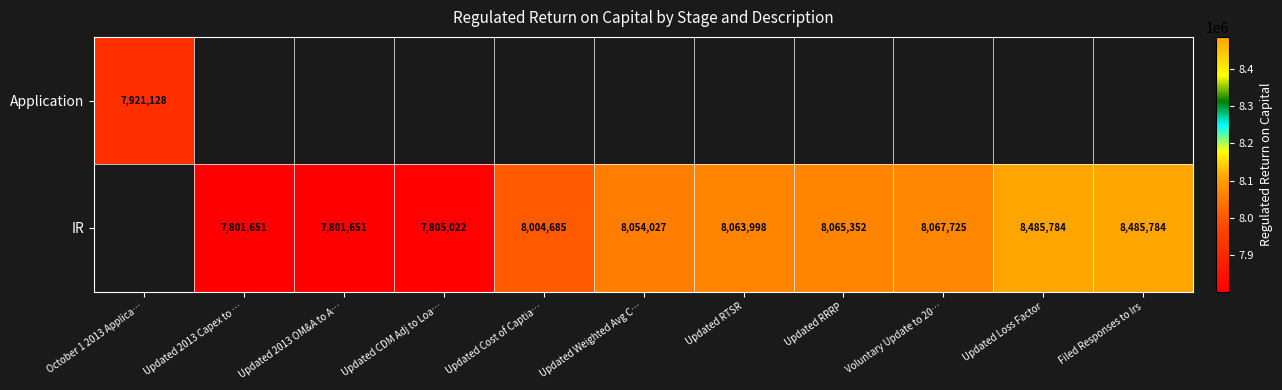

Is the value of Application at October 1 2013 Applica… greater than the value of IR at Updated CDM Adj to Loa…?

Yes